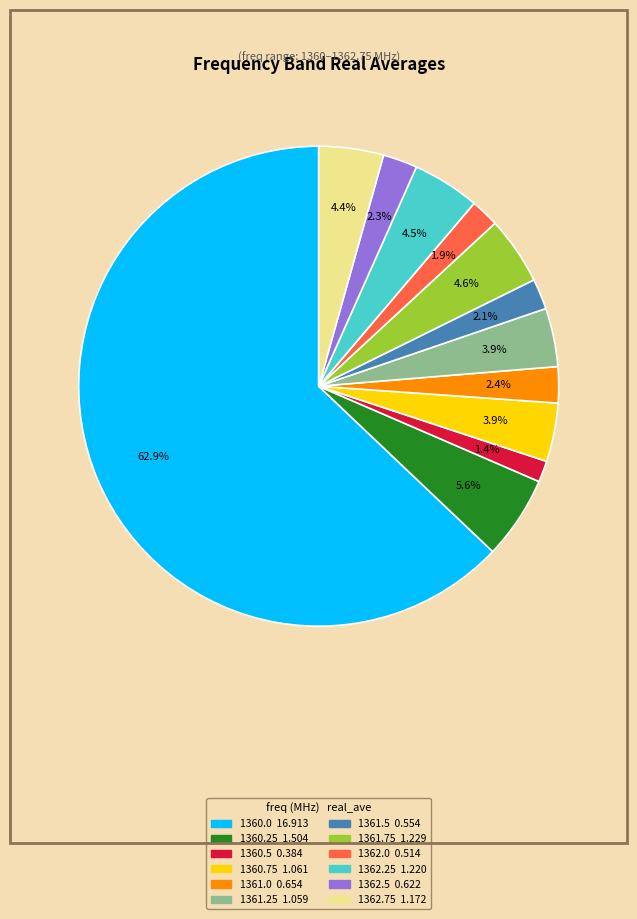

To the nearest percent, what portion does 1362.0 represent?

2%